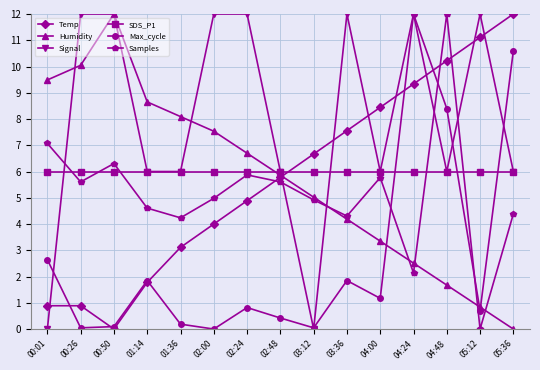

Which series changed the most between 00:01 and 05:36?

Temp